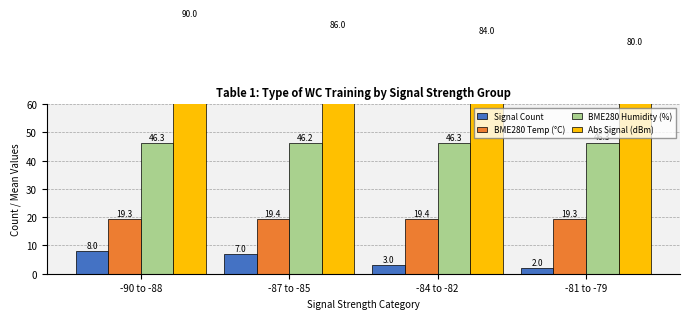

Reading left to right, list all the values displayed in this chart.

Signal Count: 8.0	7.0	3.0	2.0
BME280 Temp (°C): 19.3	19.4	19.4	19.3
BME280 Humidity (%): 46.3	46.2	46.3	46.3
Abs Signal (dBm): 90.0	86.0	84.0	80.0